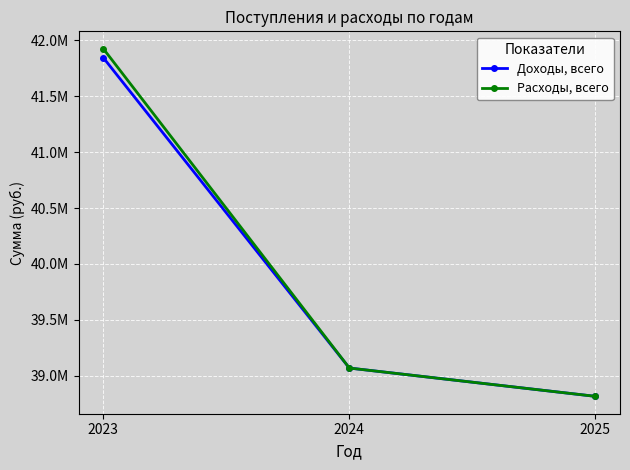

At which label is Расходы, всего closest to 40370202?

2024